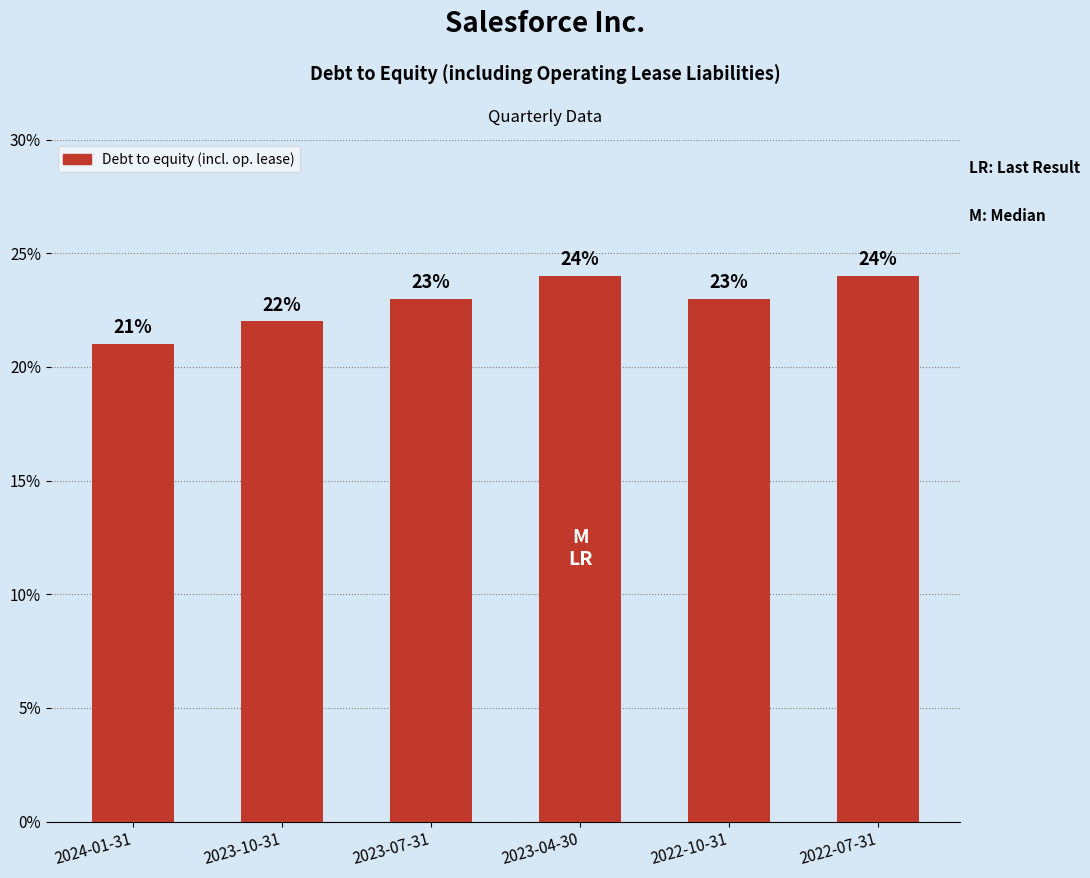

Reading left to right, transcribe all the data shown in this chart.

0.2	0.2	0.2	0.2	0.2	0.2